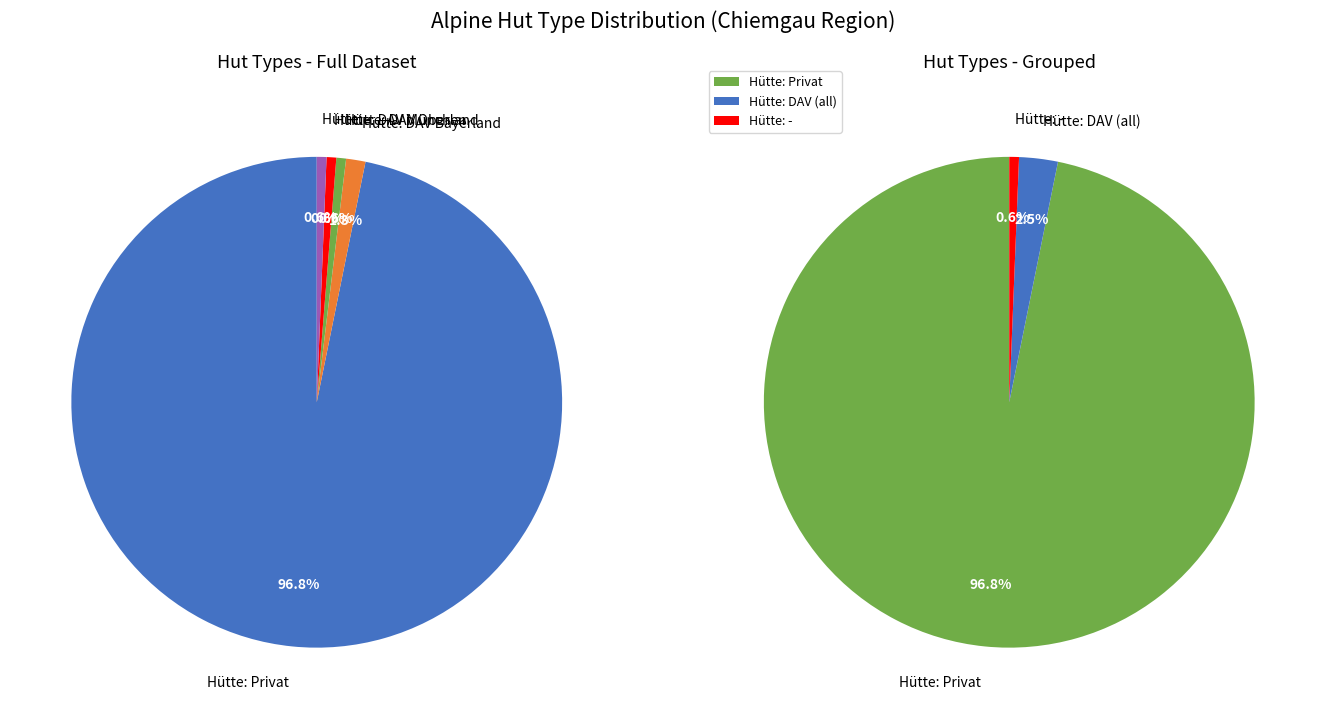

Which has a higher value, Hütte: Privat or Hütte: DAV Bayerland?

Hütte: Privat